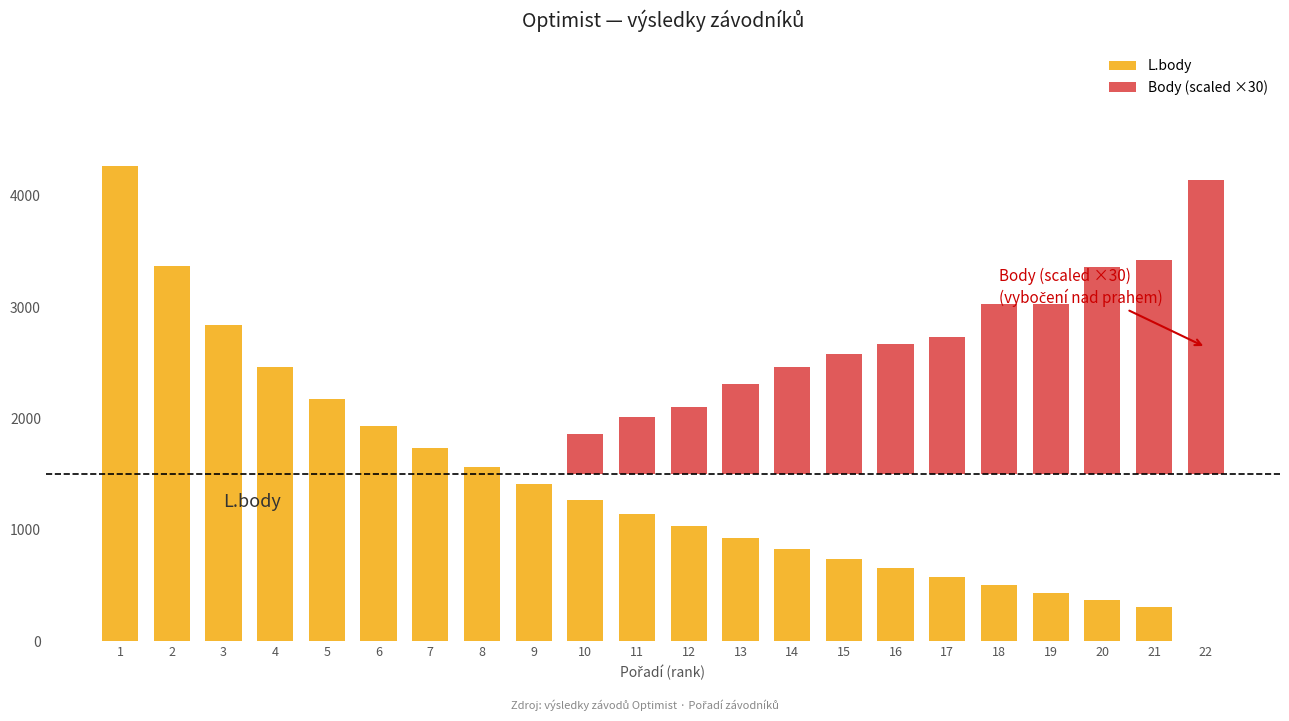

List the series in order of their overall mean, highest first.

L.body, Body (scaled ×30)